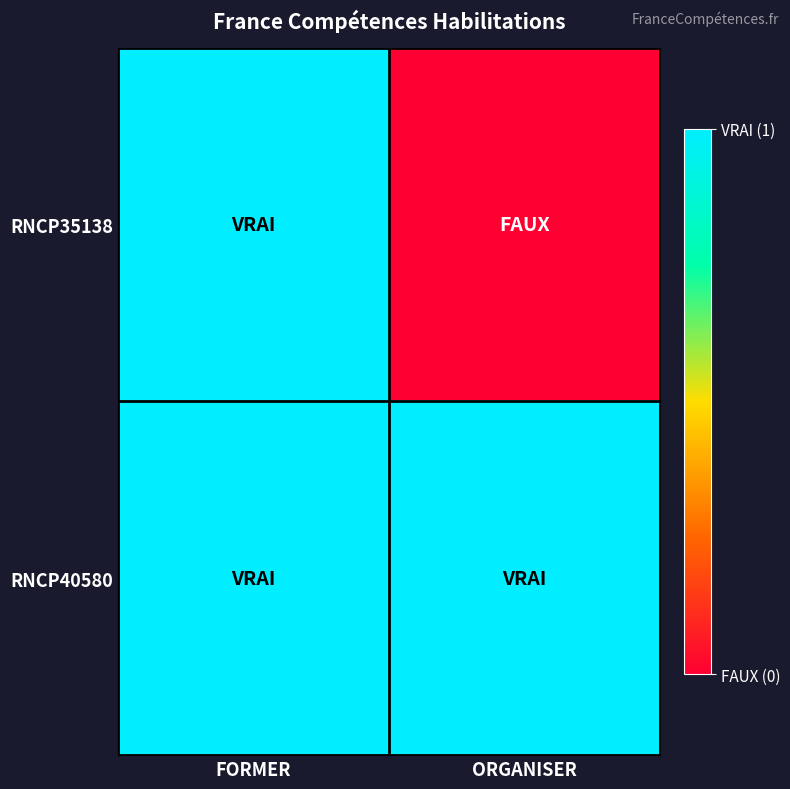

How many data points does each series have?

2